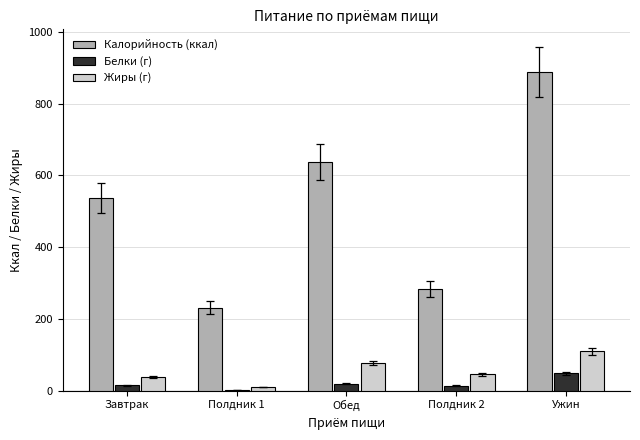

What is the sum of all Белки (г) values?

96.2